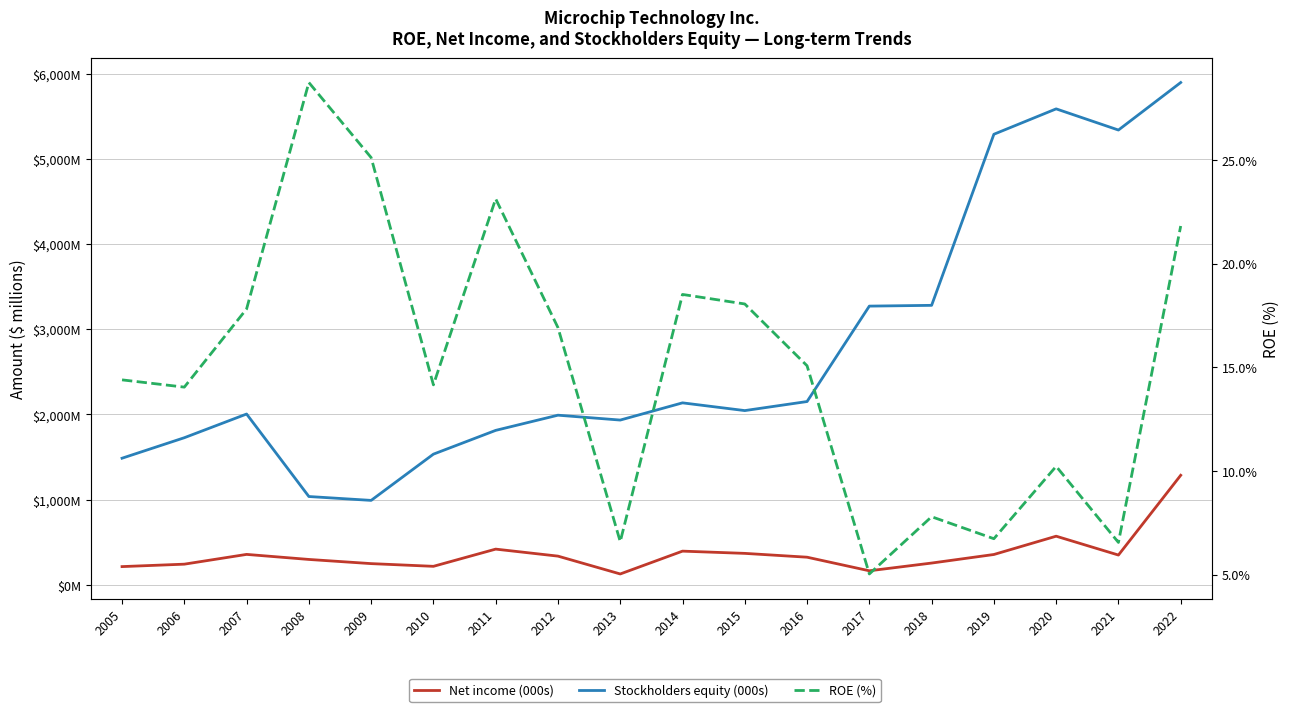

How many lines are shown in the chart?

3